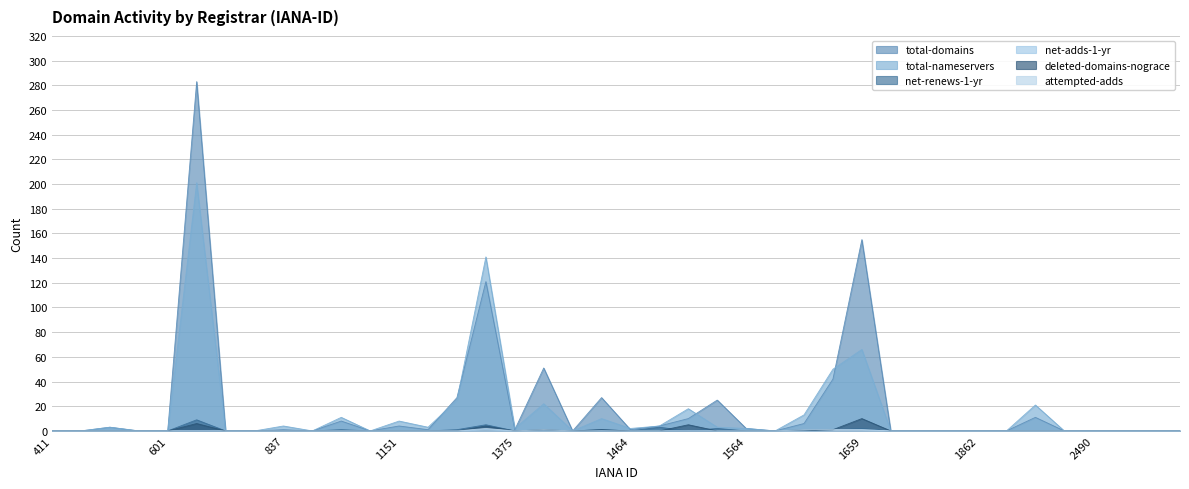

Is it true that net-adds-1-yr equals 0 at 1291?

False